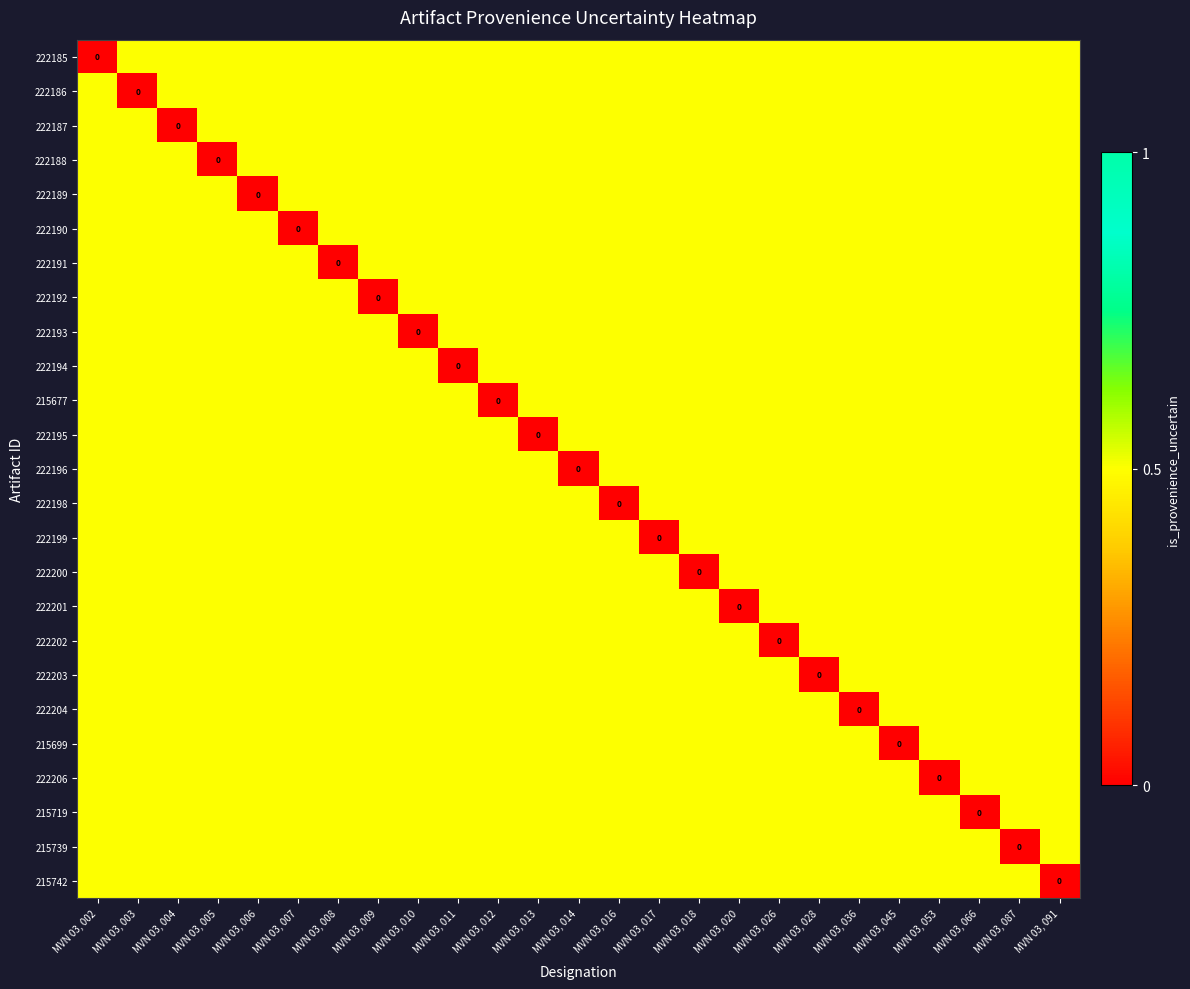

Which has a higher value, MVN 03, 045 or MVN 03, 087?

MVN 03, 045